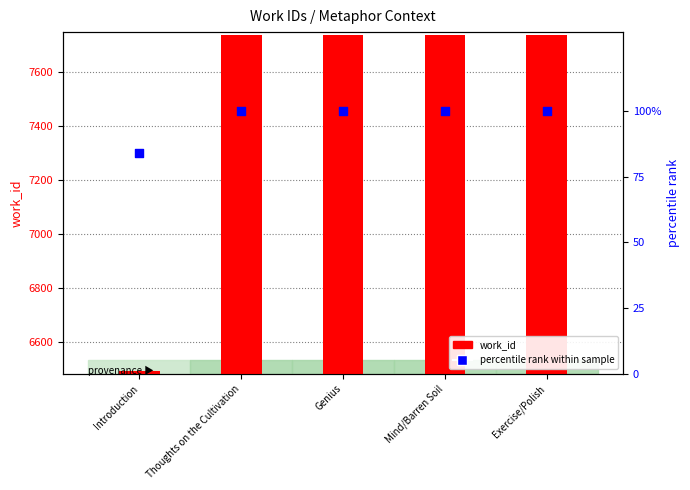

Which series has the widest spread of Y values?

work_id (count)